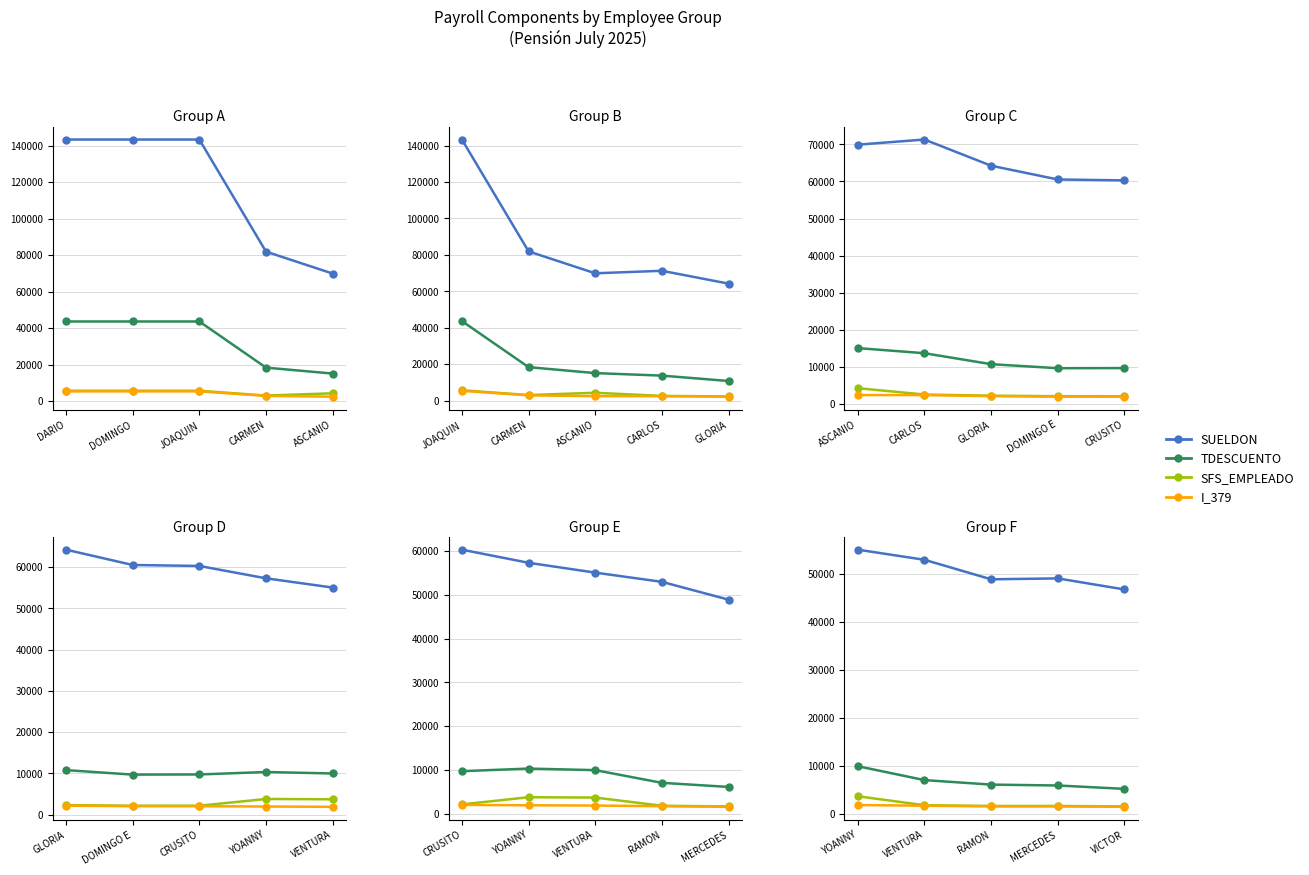

Where does the SFS_EMPLEADO series first go above 5684?

DARIO